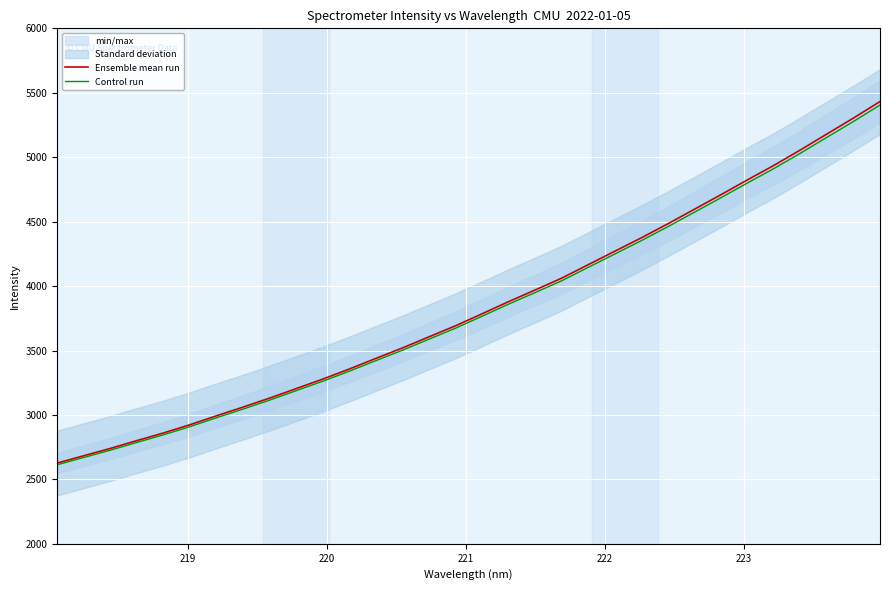

Is this an area chart (filled region under the line)?

No